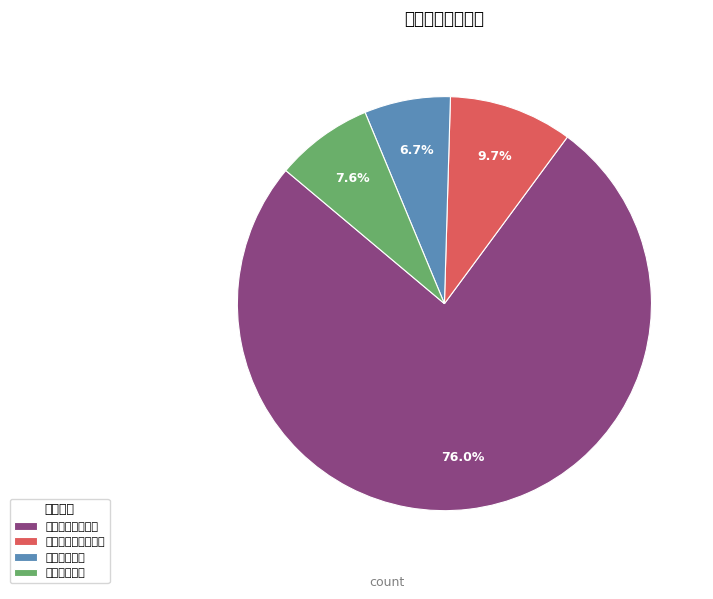

Combined, what portion of the pie is 卫生健康支出 and 一般公共服务支出?

82.7%